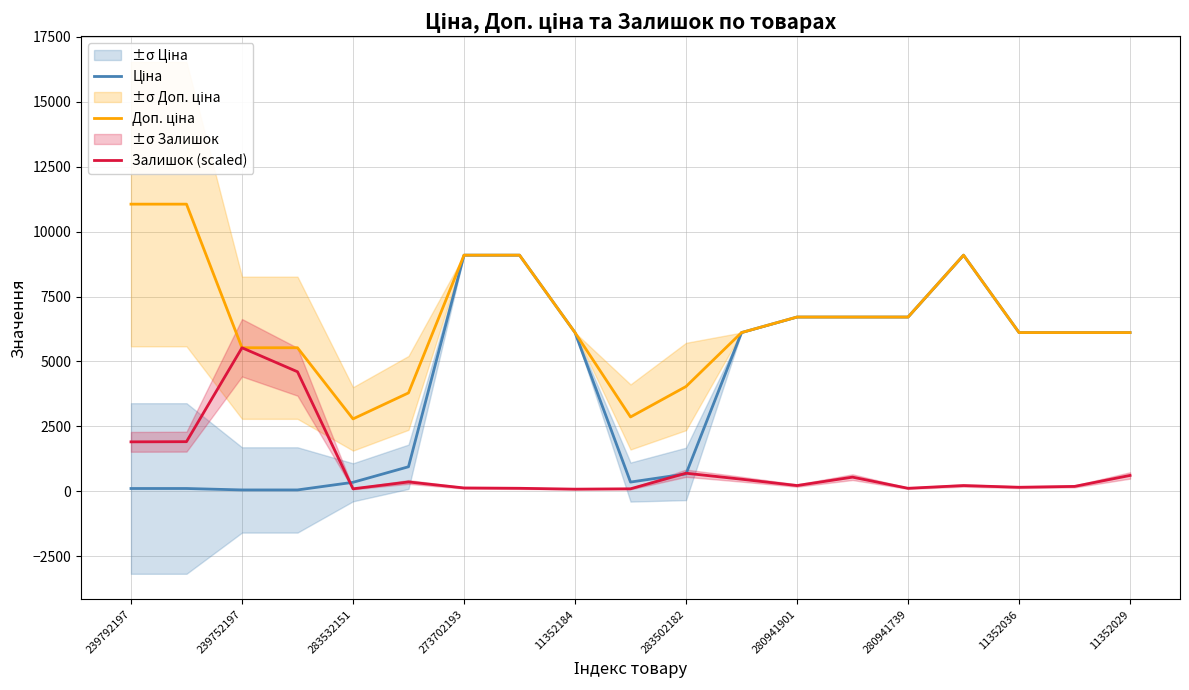

What value does the Залишок (scaled) series have at 283532151?

98.9